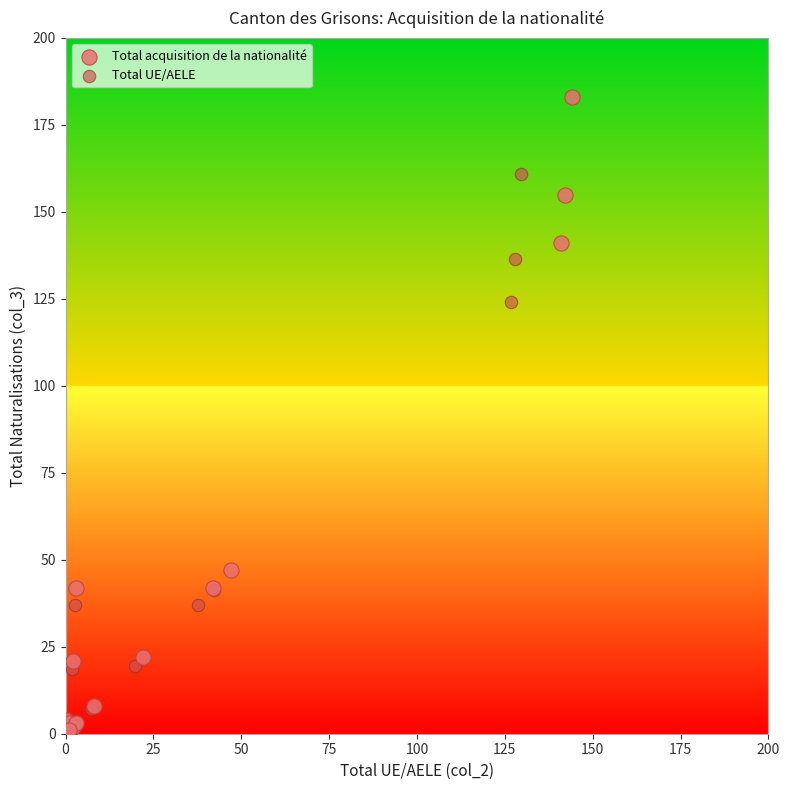

Which series reaches the maximum Y coordinate?

Total acquisition de la nationalité